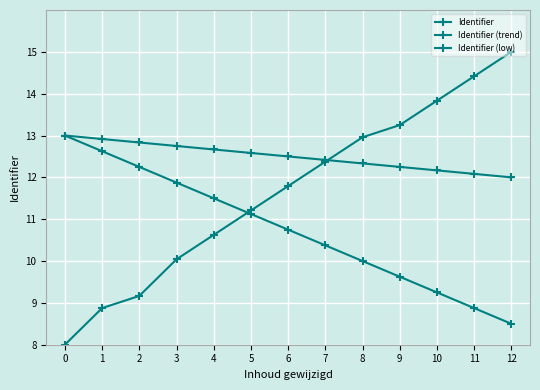

How many distinct data groups are displayed?

3